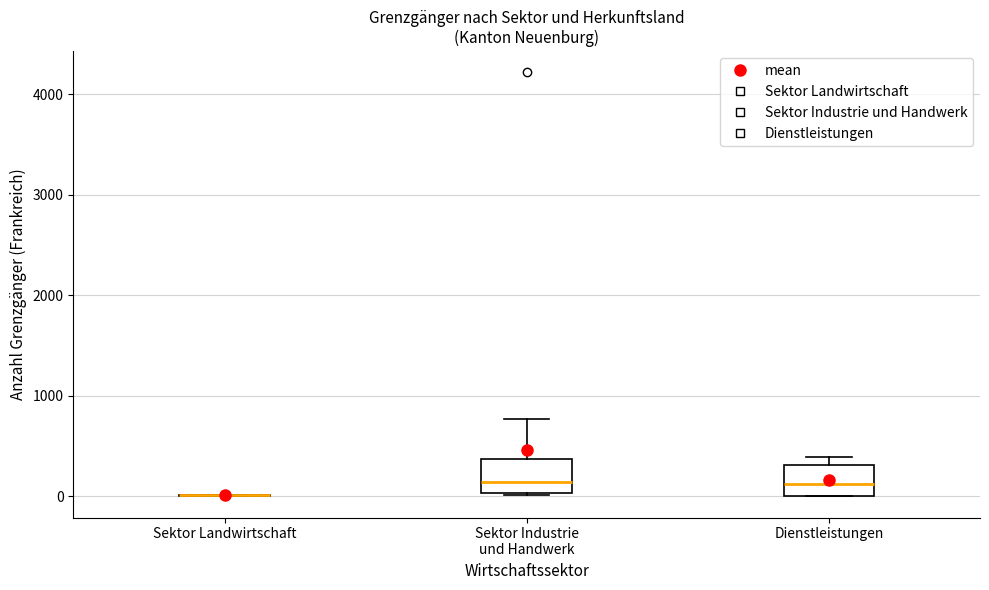

Reading left to right, read every box against the y-axis: the position of its median line, the range the box covers, and the ends of its whiskers. The values are not printed on the chart, so give them approximately, as read against the axis.

Sektor Landwirtschaft: box collapsed to a line at 0, whiskers 0 to 0
Sektor Industrie und Handwerk: median 100, box 0 to 400, whiskers 0 to 800
Dienstleistungen: median 100, box 0 to 300, whiskers 0 to 400